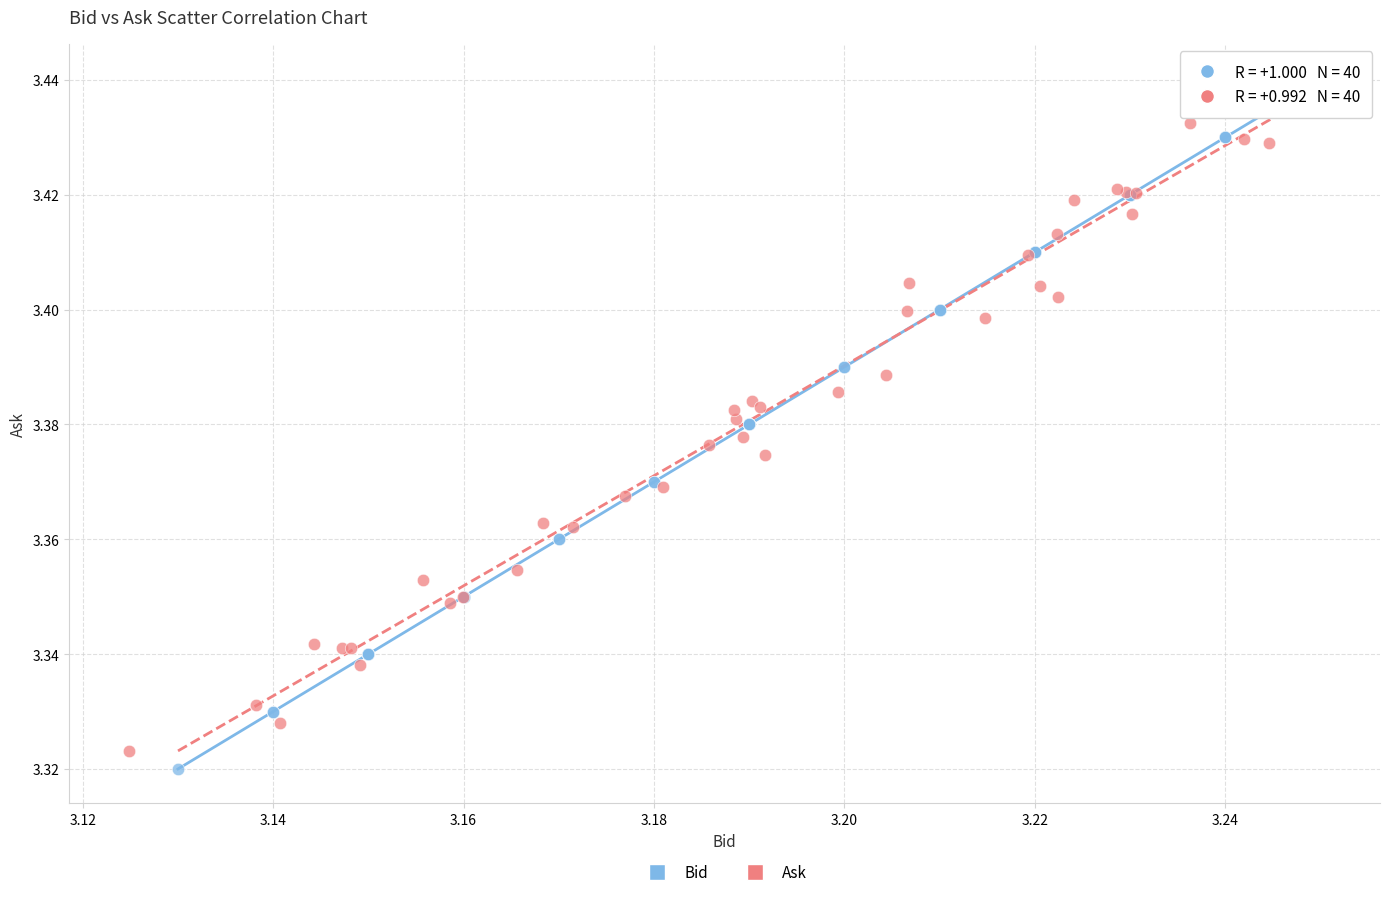

Which series has the widest spread of Y values?

Bid